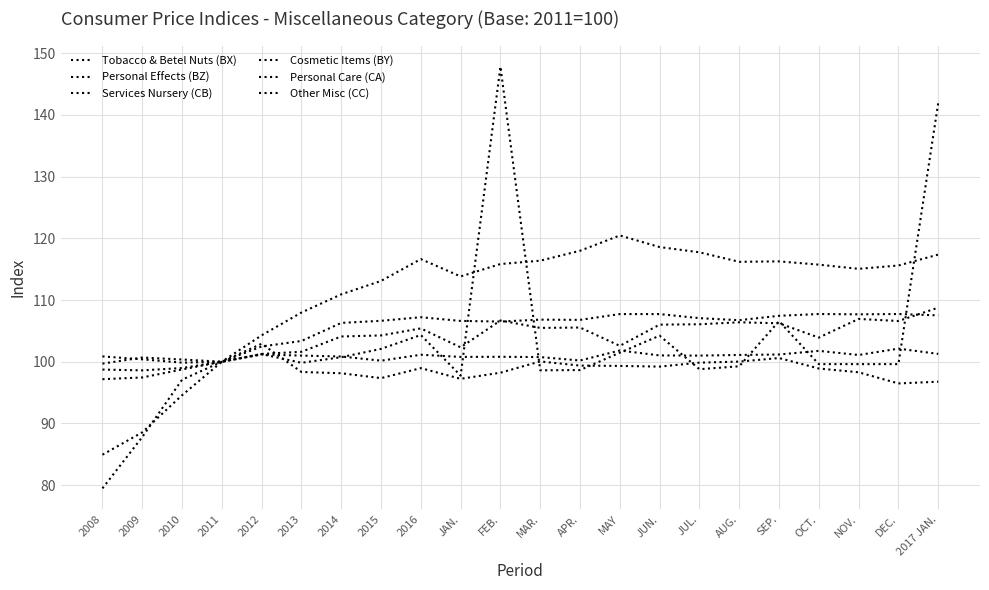

Is this an area chart (filled region under the line)?

No